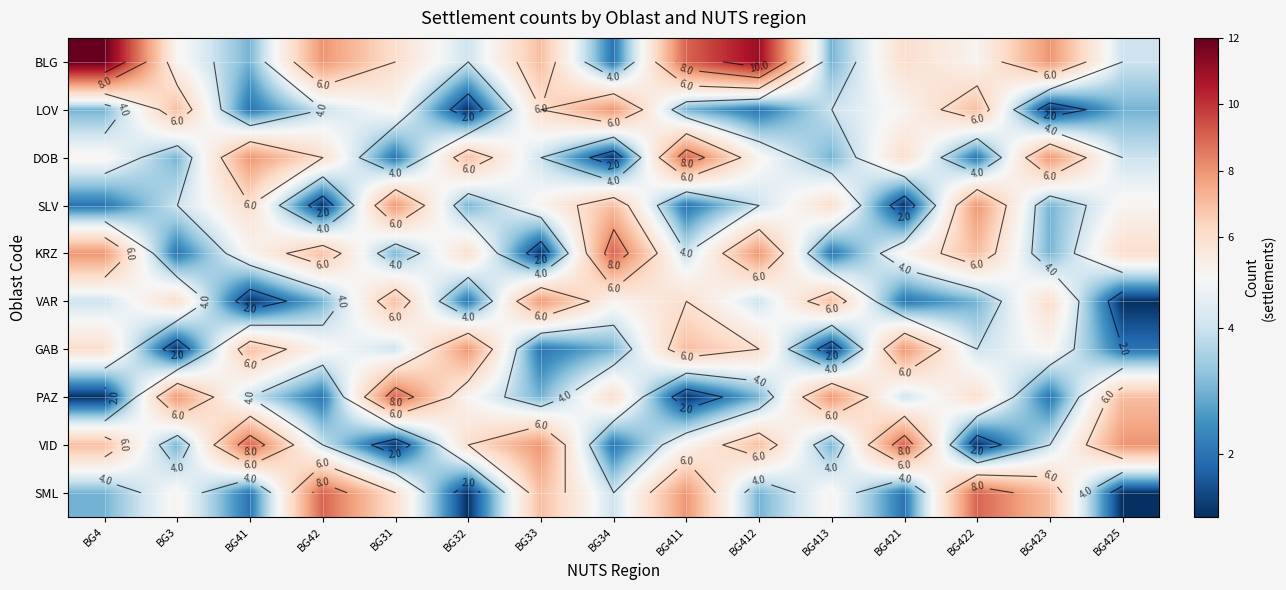

What is the spread (max minus min) of values at BG425?

7